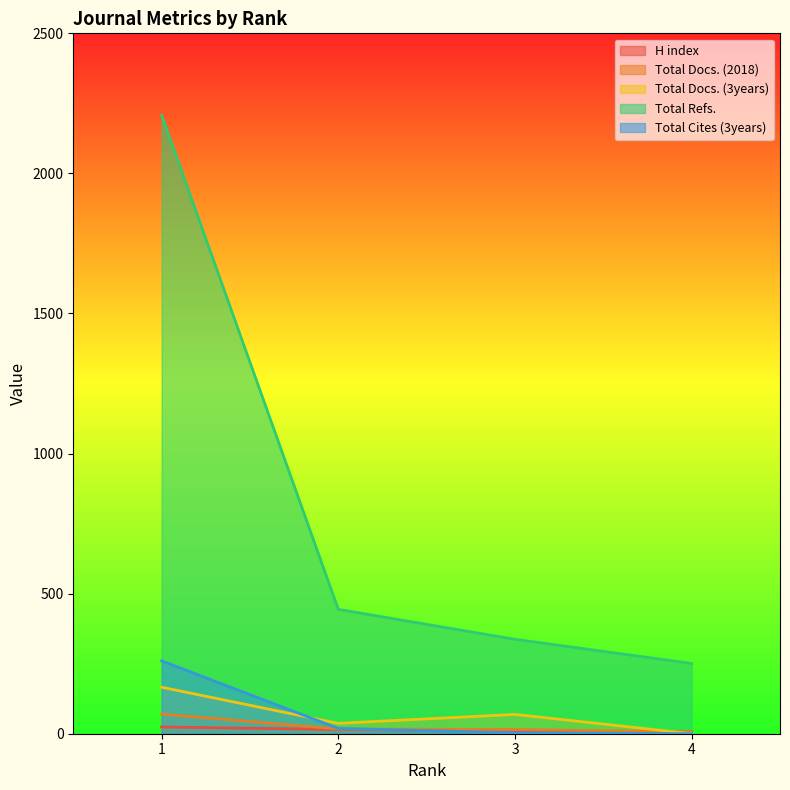

True or false: H index and Total Docs. (3years) cross at least once.

True